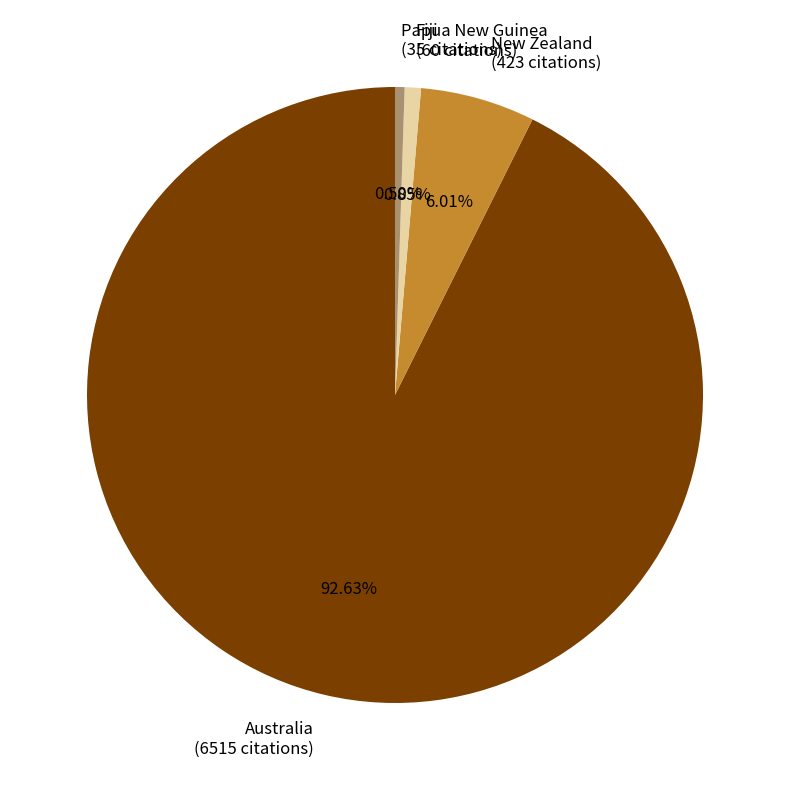

What is the ratio of the value at Australia to the value at Fiji?

108.6